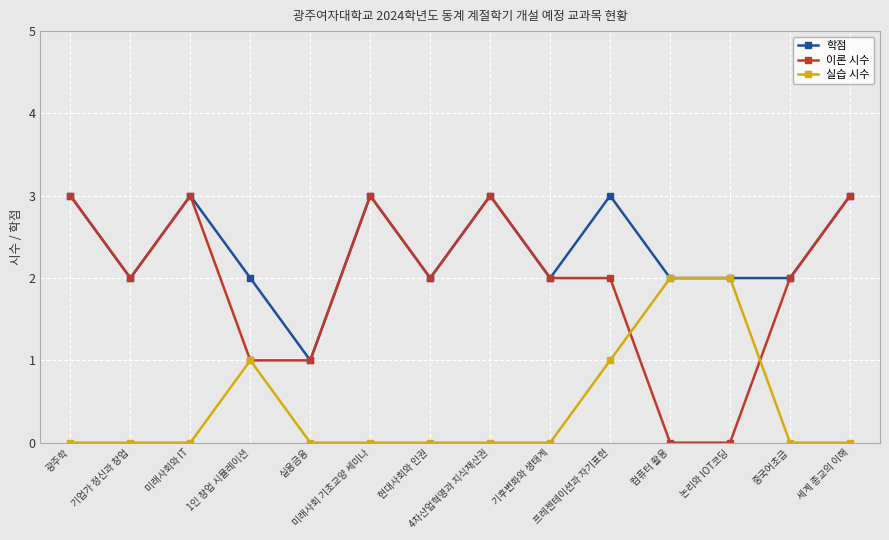

Reading left to right, list all the values displayed in this chart.

학점: 3	2	3	2	1	3	2	3	2	3	2	2	2	3
이론 시수: 3	2	3	1	1	3	2	3	2	2	0	0	2	3
실습 시수: 0	0	0	1	0	0	0	0	0	1	2	2	0	0